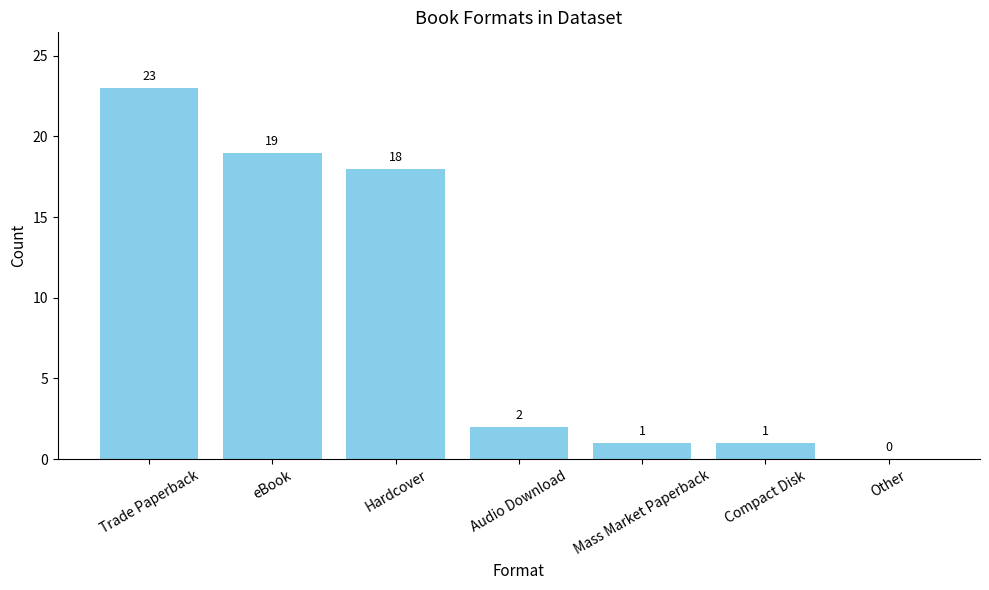

How many categories are shown in the chart?

7